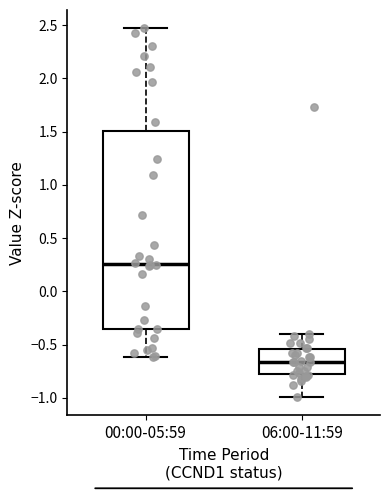

Where does the median line of the box for 06:00-11:59 sit on the y-axis? The values are not printed on the chart, so give them approximately, as read against the axis.

-0.65